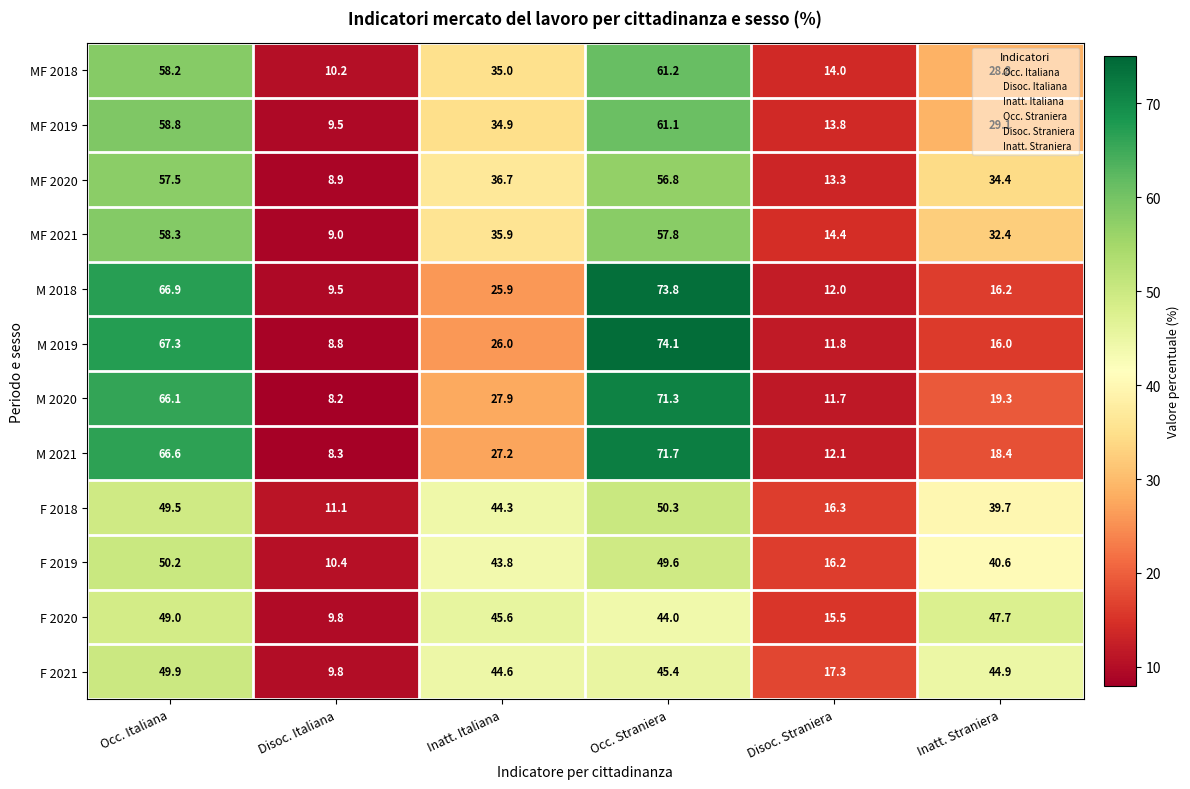

What is the spread (max minus min) of values at Occ. Italiana?

18.3